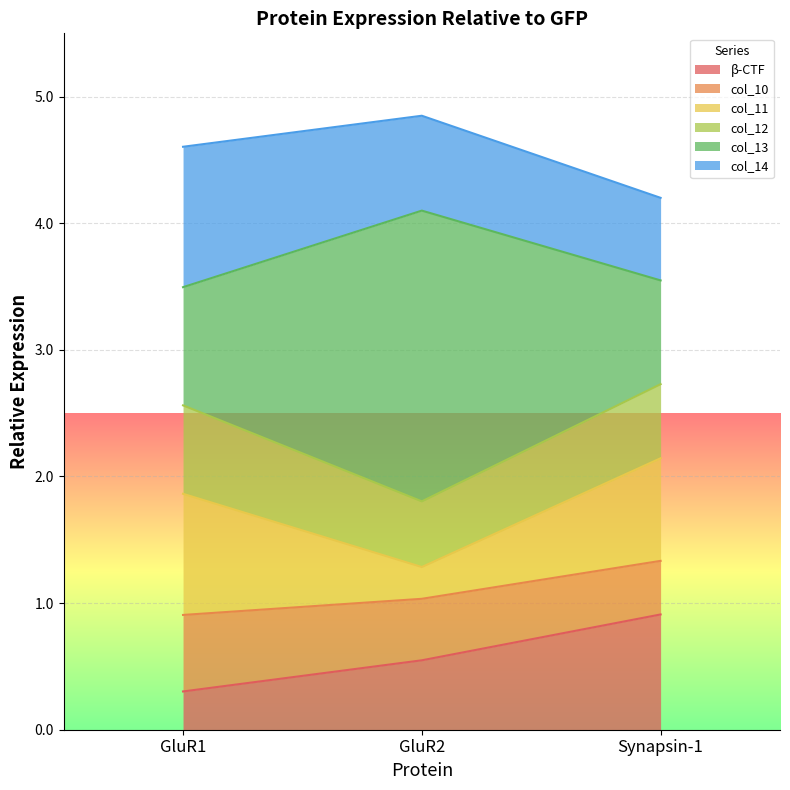

What are all the series names shown in the legend?

β-CTF, col_10, col_11, col_12, col_13, col_14